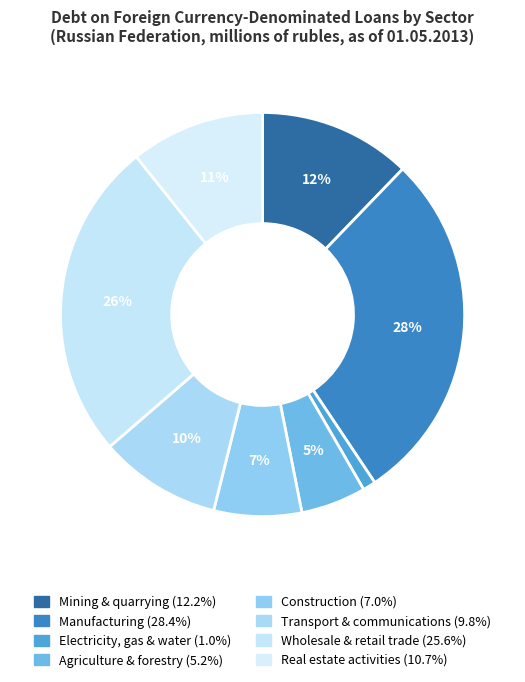

Which has a higher value, Construction or Manufacturing?

Manufacturing